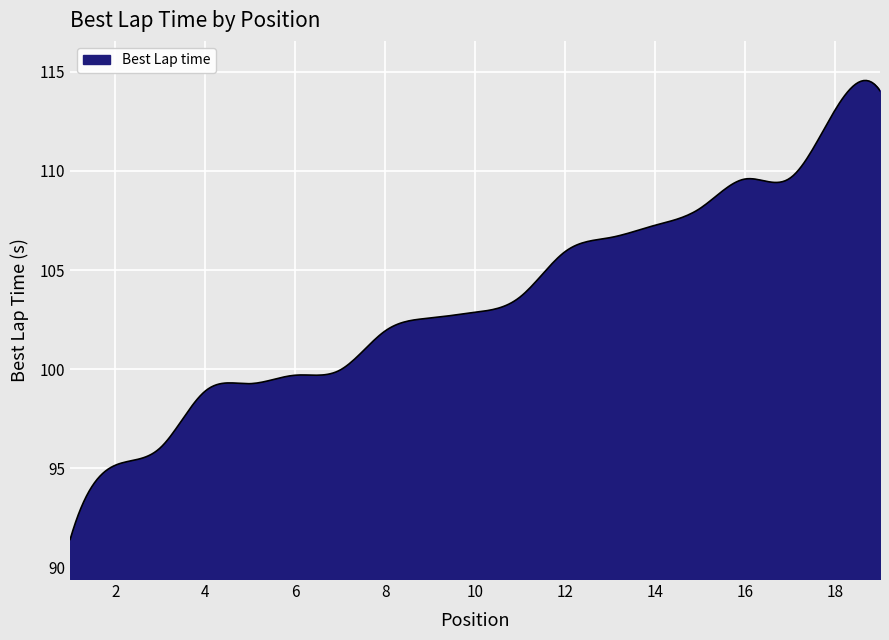

What is the difference between the maximum and minimum values?

23.2